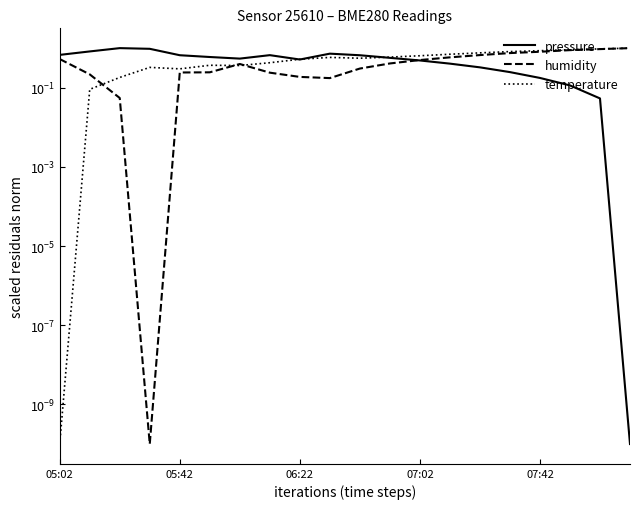

How many data points does each series have?

20